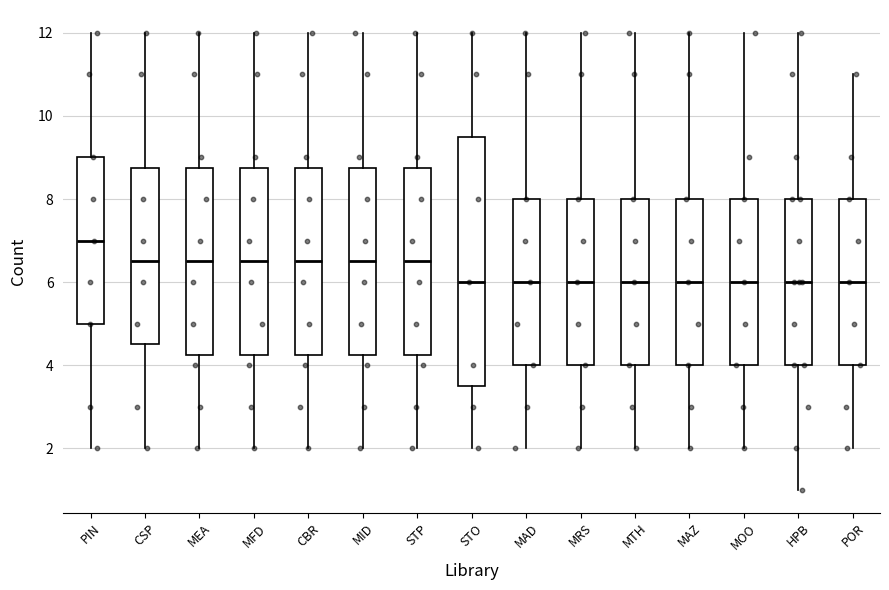

Reading left to right, read every box against the y-axis: the position of its median line, the range the box covers, and the ends of its whiskers. The values are not printed on the chart, so give them approximately, as read against the axis.

PIN: median 7.0, box 5.0 to 9.0, whiskers 2.0 to 12.0
CSP: median 6.6, box 4.6 to 8.8, whiskers 2.0 to 12.0
MEA: median 6.6, box 4.2 to 8.8, whiskers 2.0 to 12.0
MFD: median 6.6, box 4.2 to 8.8, whiskers 2.0 to 12.0
CBR: median 6.6, box 4.2 to 8.8, whiskers 2.0 to 12.0
MID: median 6.6, box 4.2 to 8.8, whiskers 2.0 to 12.0
STP: median 6.6, box 4.2 to 8.8, whiskers 2.0 to 12.0
STO: median 6.0, box 3.6 to 9.6, whiskers 2.0 to 12.0
MAD: median 6.0, box 4.0 to 8.0, whiskers 2.0 to 12.0
MRS: median 6.0, box 4.0 to 8.0, whiskers 2.0 to 12.0
MTH: median 6.0, box 4.0 to 8.0, whiskers 2.0 to 12.0
MAZ: median 6.0, box 4.0 to 8.0, whiskers 2.0 to 12.0
MOO: median 6.0, box 4.0 to 8.0, whiskers 2.0 to 12.0
HPB: median 6.0, box 4.0 to 8.0, whiskers 1.0 to 12.0
POR: median 6.0, box 4.0 to 8.0, whiskers 2.0 to 11.0